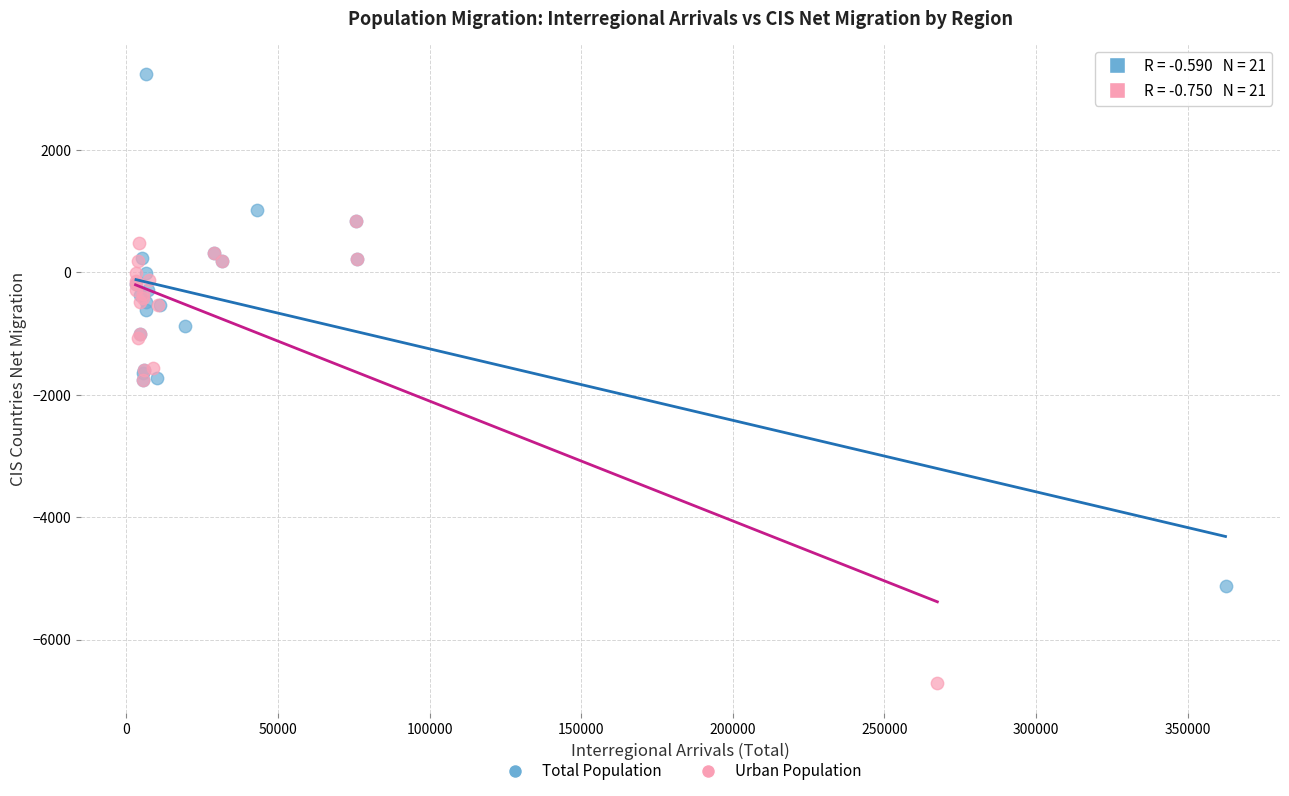

What are all the series names shown in the legend?

Total Population, Urban Population